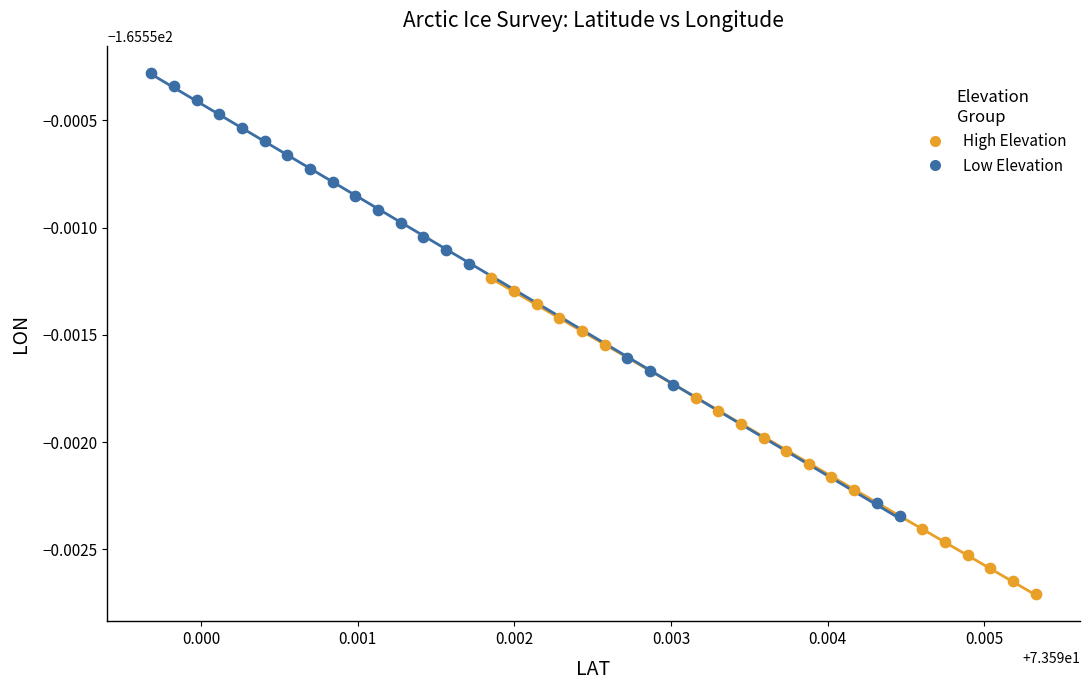

What are all the series names shown in the legend?

High Elevation, Low Elevation